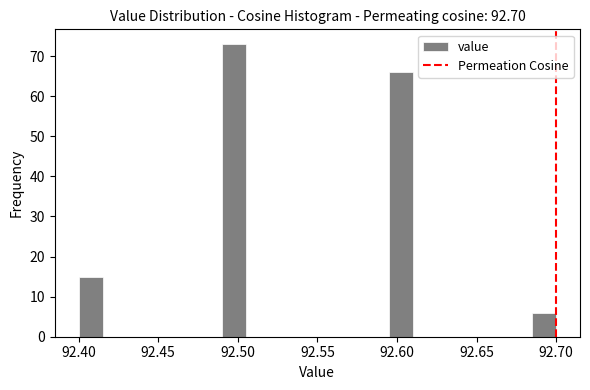

Read against the x-axis, roughly where is the centre of the tallest bar?

92.500